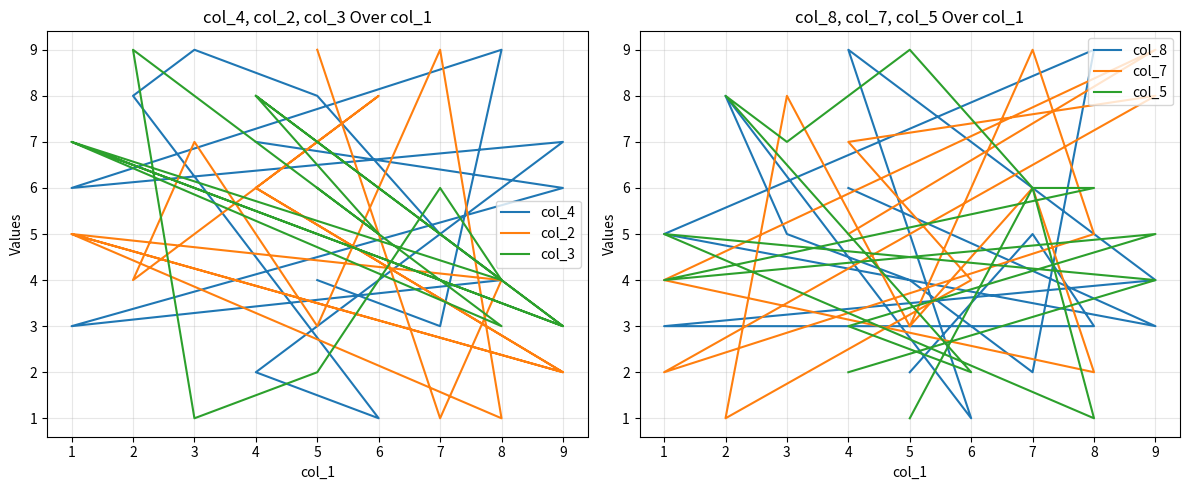

Which series has the largest total across all categories?

col_4